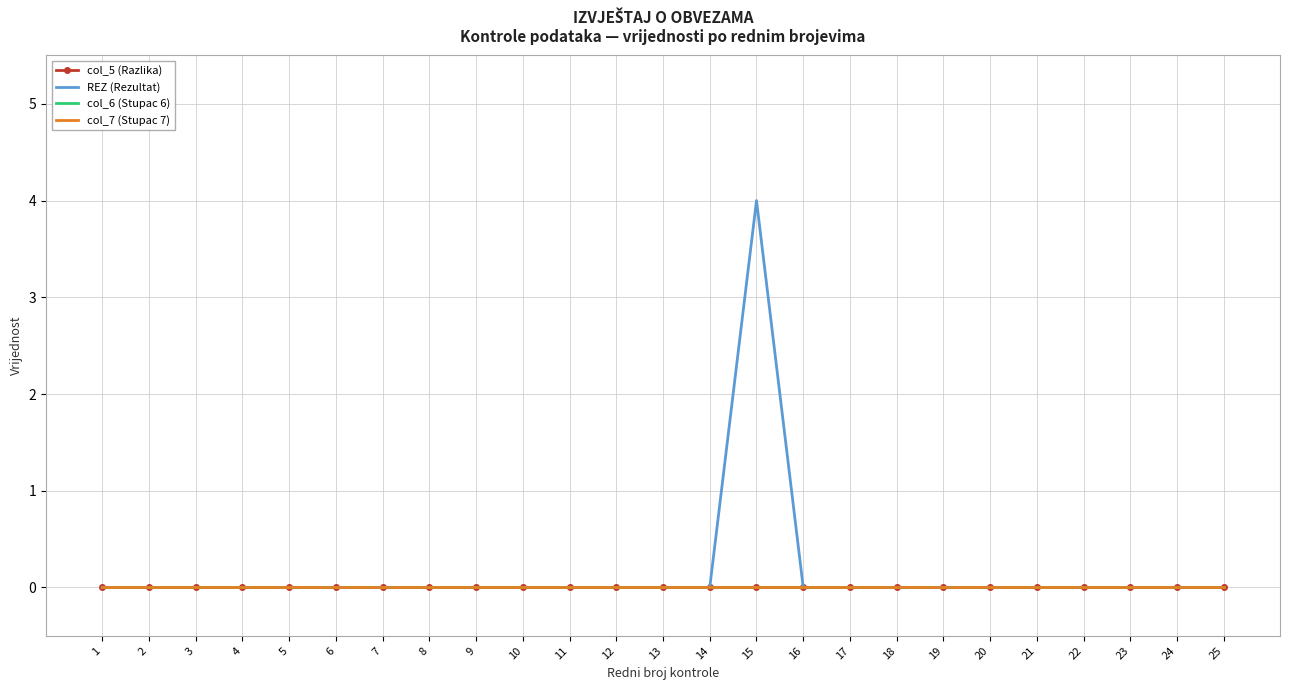

The col_6 (Stupac 6) series shows 0 at 17. True or false?

True